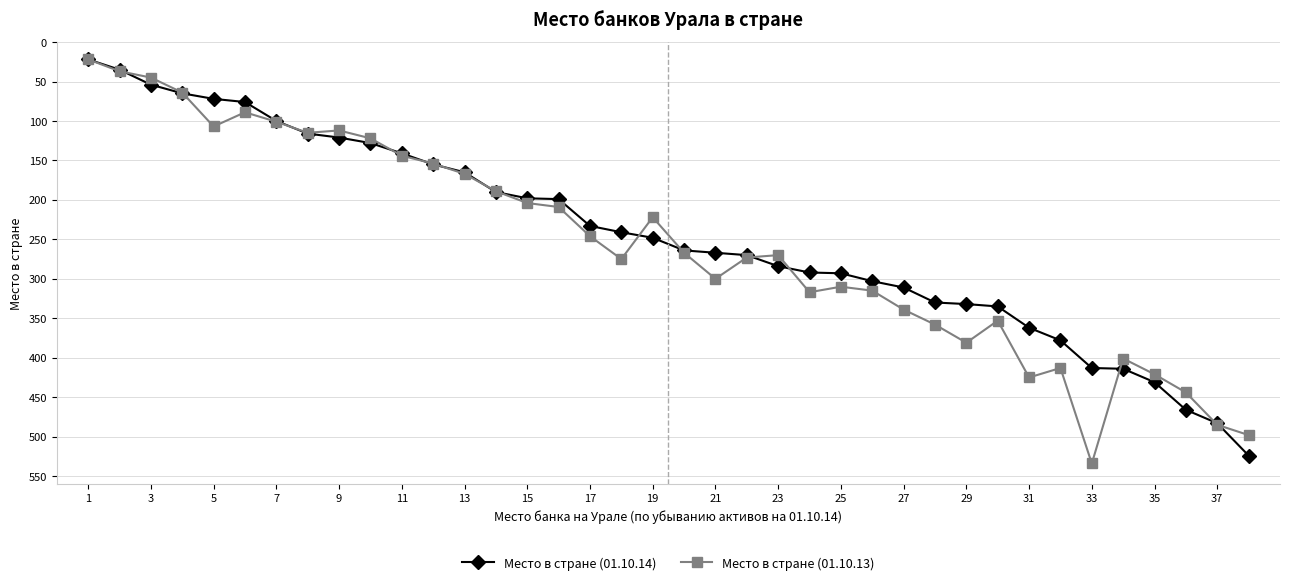

What is the maximum value shown in the chart?

534